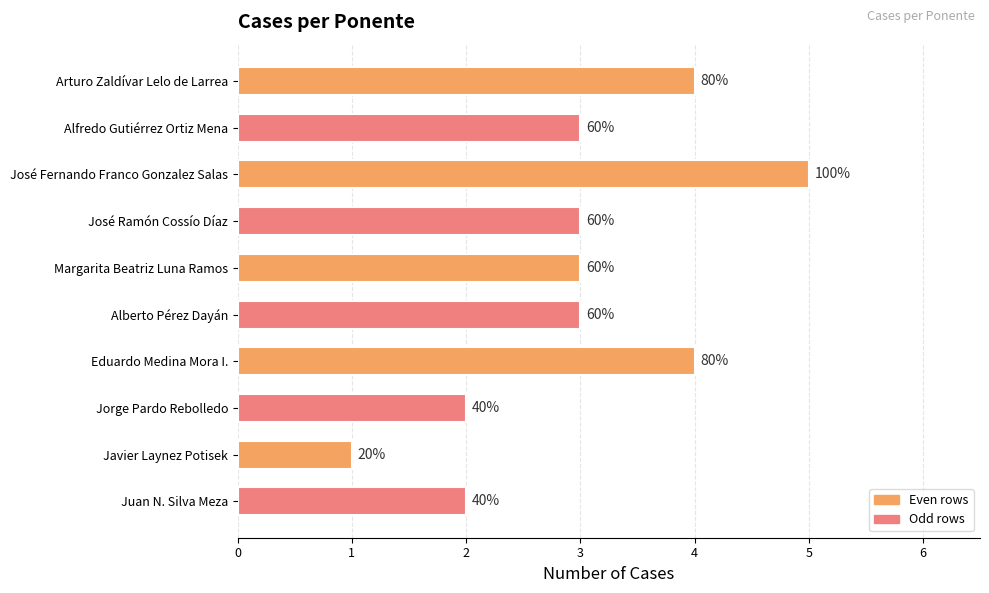

List the labels in order of value, smallest first.

Javier Laynez Potisek, Jorge Pardo Rebolledo, Juan N. Silva Meza, Alfredo Gutiérrez Ortiz Mena, José Ramón Cossío Díaz, Margarita Beatriz Luna Ramos, Alberto Pérez Dayán, Arturo Zaldívar Lelo de Larrea, Eduardo Medina Mora I., José Fernando Franco Gonzalez Salas